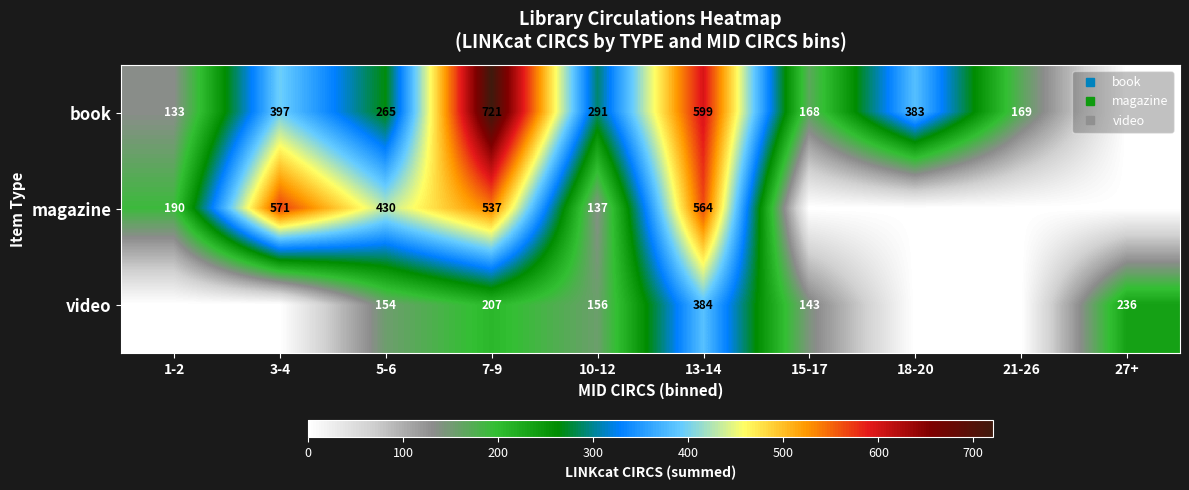

True or false: book has a value of 1280 at 7-9.

False